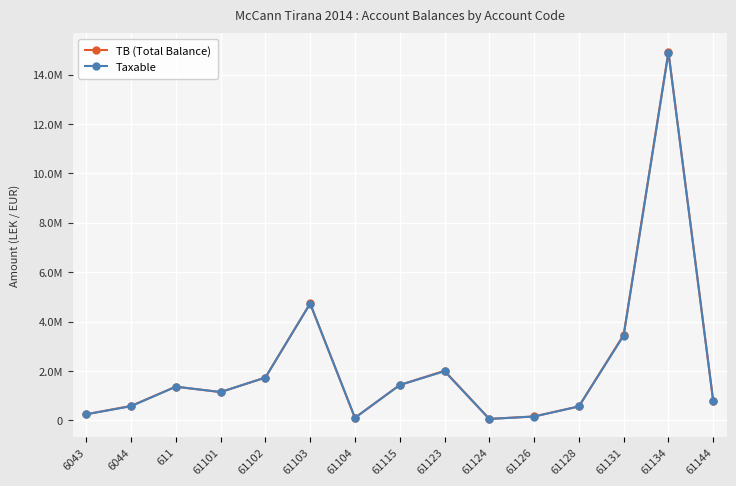

What is the difference between the Taxable values at 61115 and 61104?

1327853.2